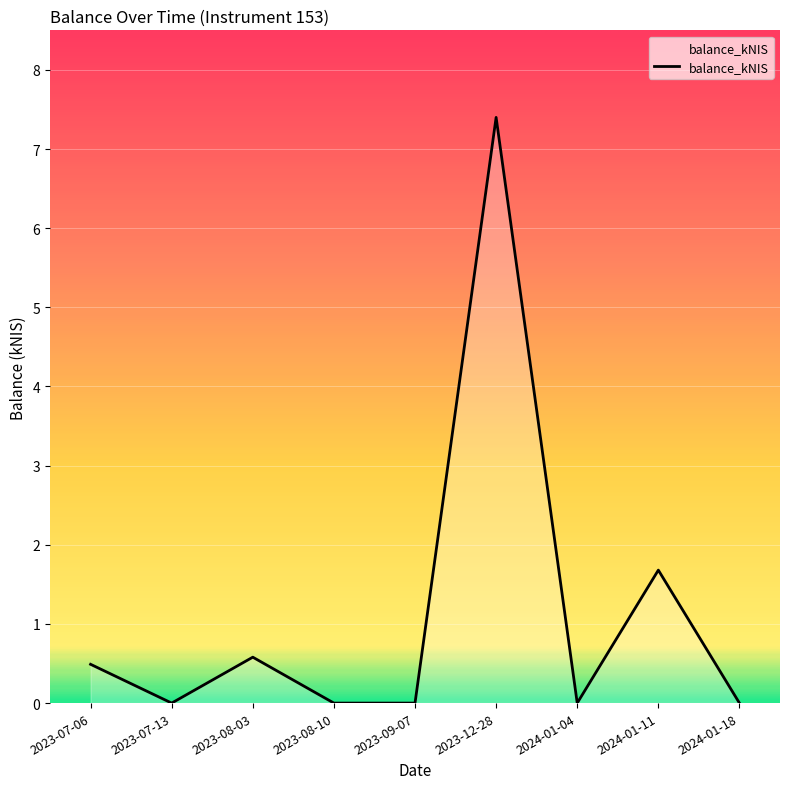

True or false: the data has more than 1 interior local peaks.

True